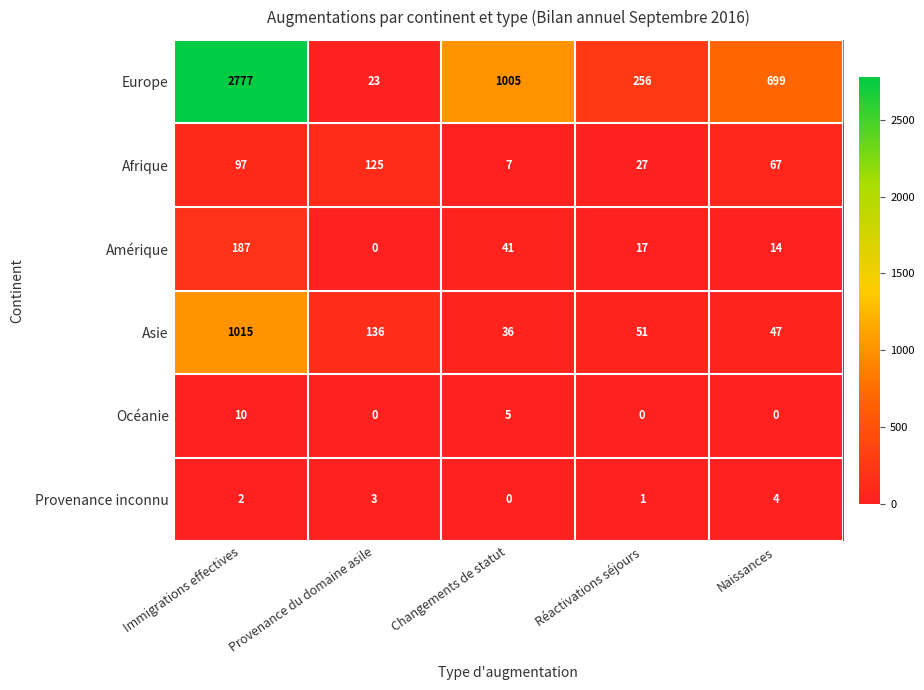

At which category does the chart reach its peak across all series?

Immigrations effectives